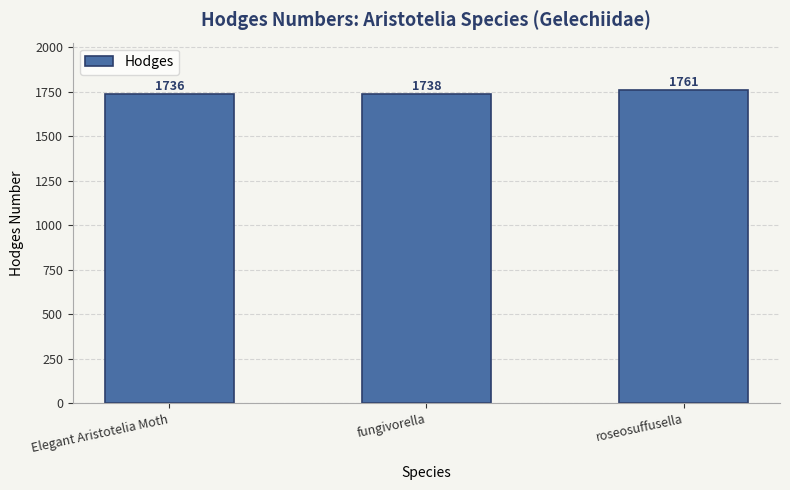

Count the number of data series in this chart.

1